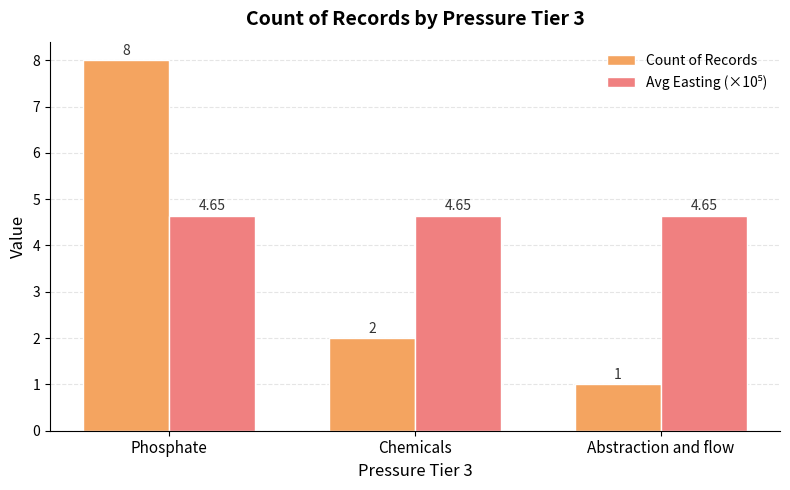

What is the highest value of the Count of Records series?

8.0